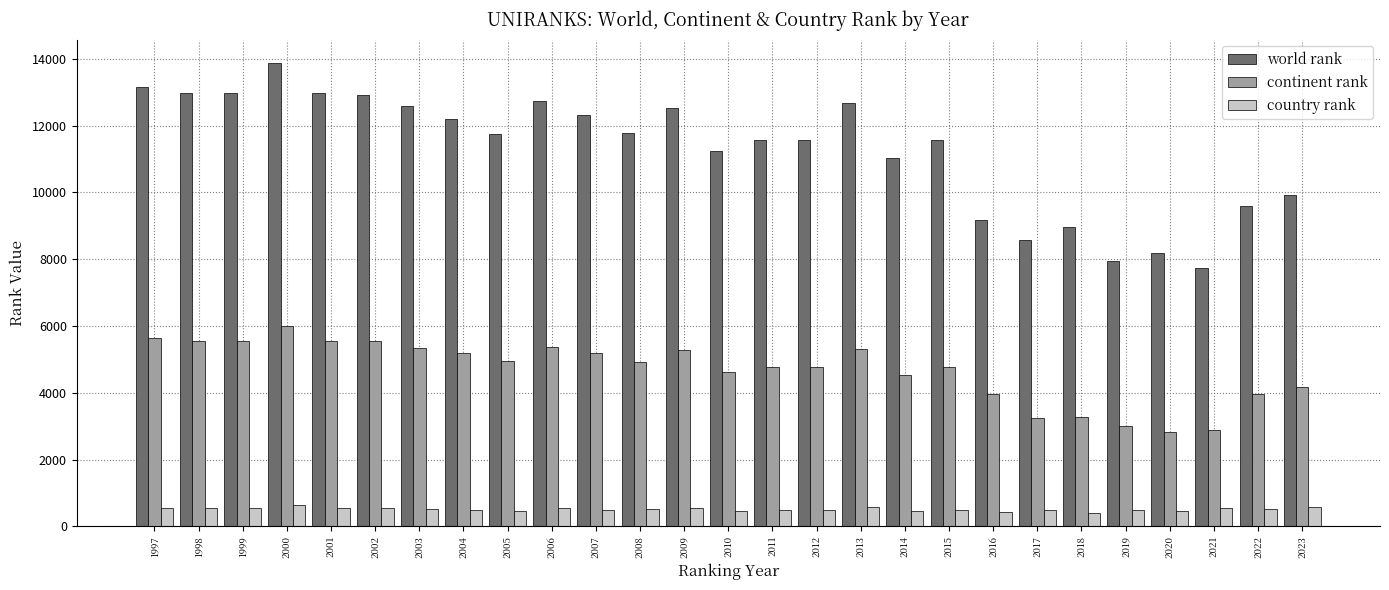

At which label is world rank closest to 10806?

2014